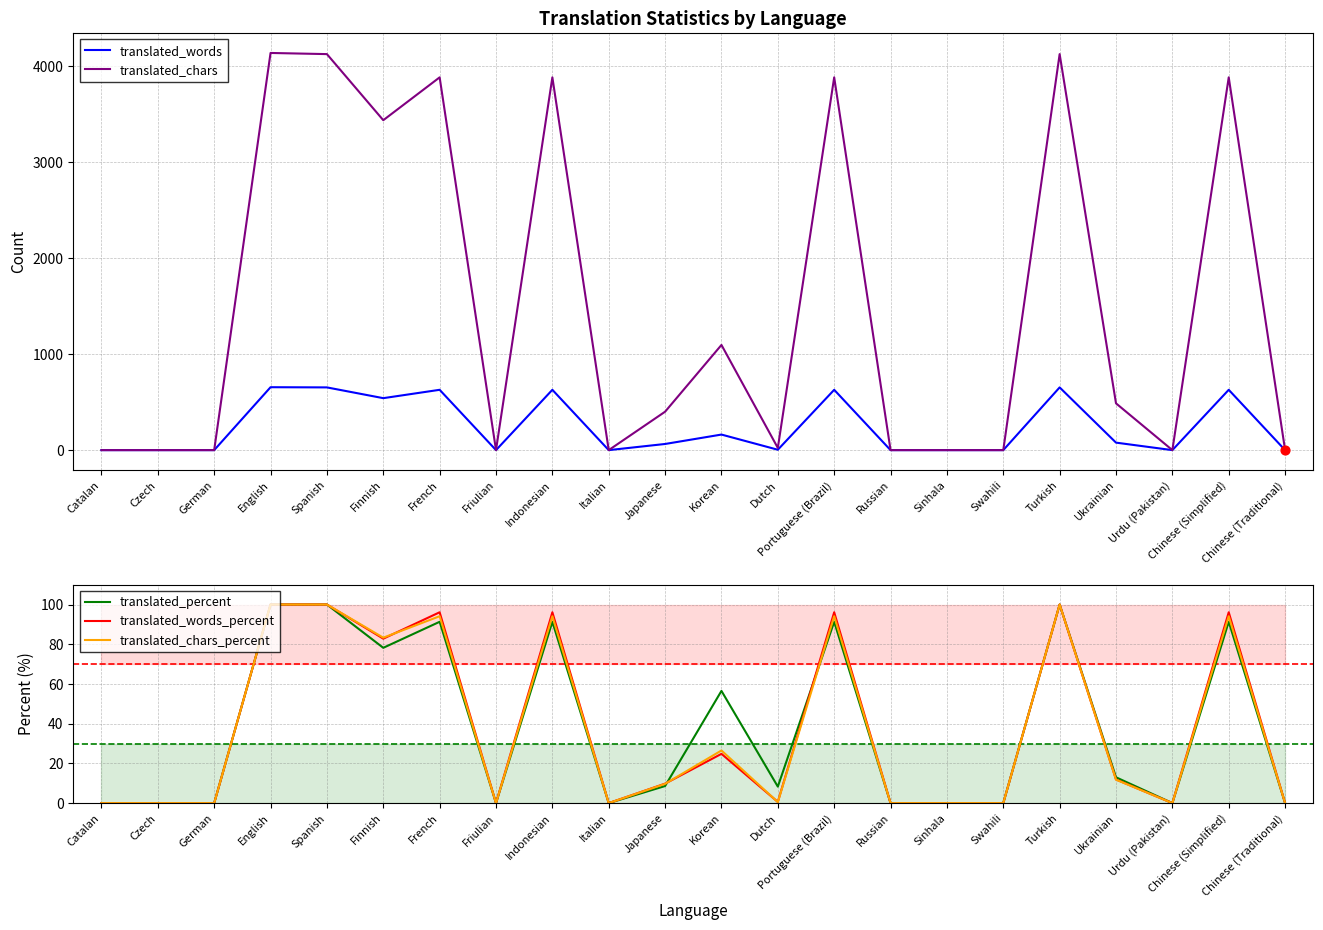

Which series reaches the minimum Y coordinate?

translated_words